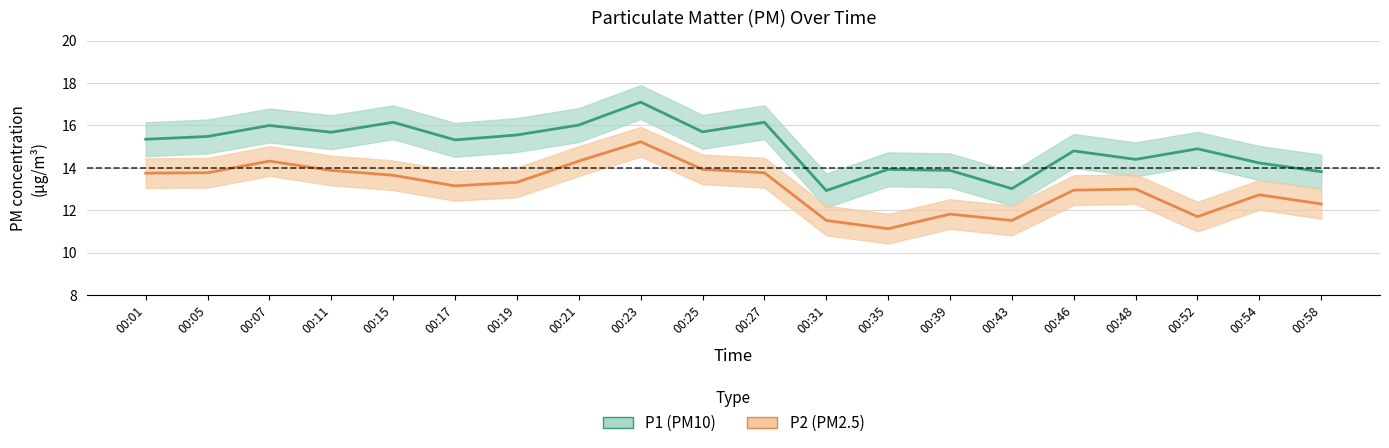

How many values in the P1 series are below 15?

9